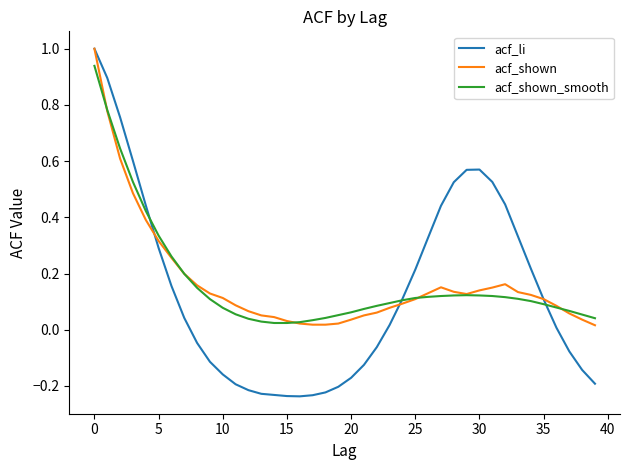

What is the greatest value displayed?

1.0